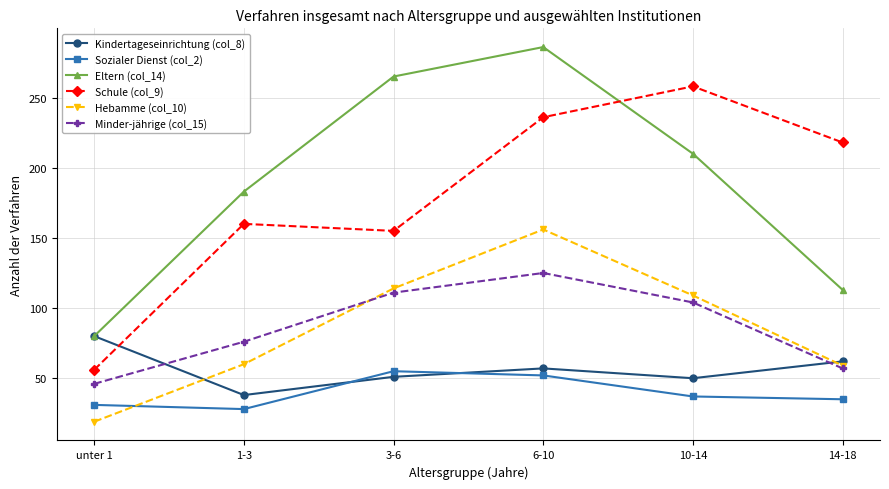

How many categories are shown in the chart?

6